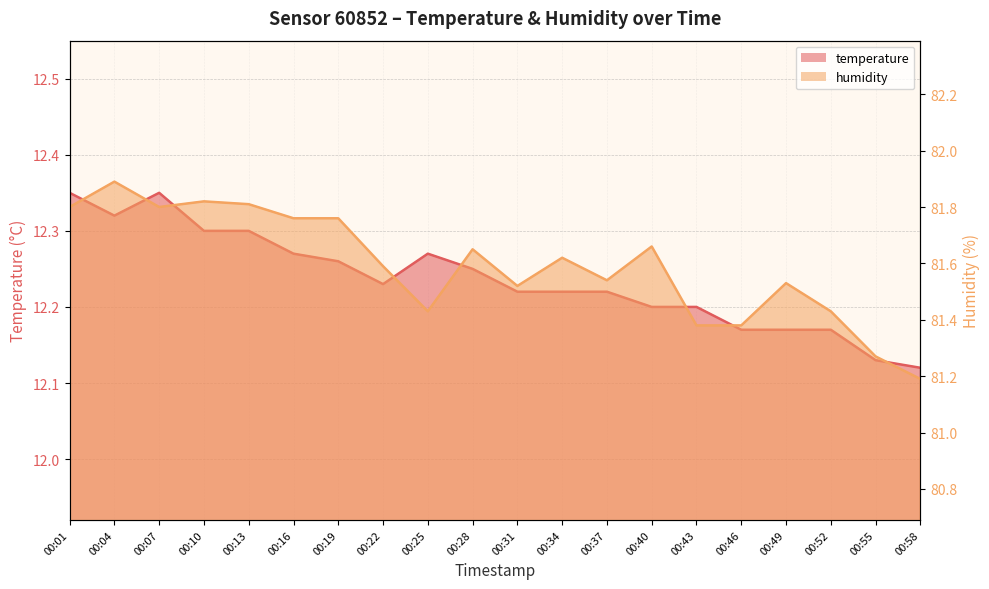

Reading left to right, list all the values displayed in this chart.

temperature: 00:01=12.3	00:04=12.3	00:07=12.3	00:10=12.3	00:13=12.3	00:16=12.3	00:19=12.3	00:22=12.2	00:25=12.3	00:28=12.2	00:31=12.2	00:34=12.2	00:37=12.2	00:40=12.2	00:43=12.2	00:46=12.2	00:49=12.2	00:52=12.2	00:55=12.1	00:58=12.1
humidity: 00:01=81.8	00:04=81.9	00:07=81.8	00:10=81.8	00:13=81.8	00:16=81.8	00:19=81.8	00:22=81.6	00:25=81.4	00:28=81.7	00:31=81.5	00:34=81.6	00:37=81.5	00:40=81.7	00:43=81.4	00:46=81.4	00:49=81.5	00:52=81.4	00:55=81.3	00:58=81.2